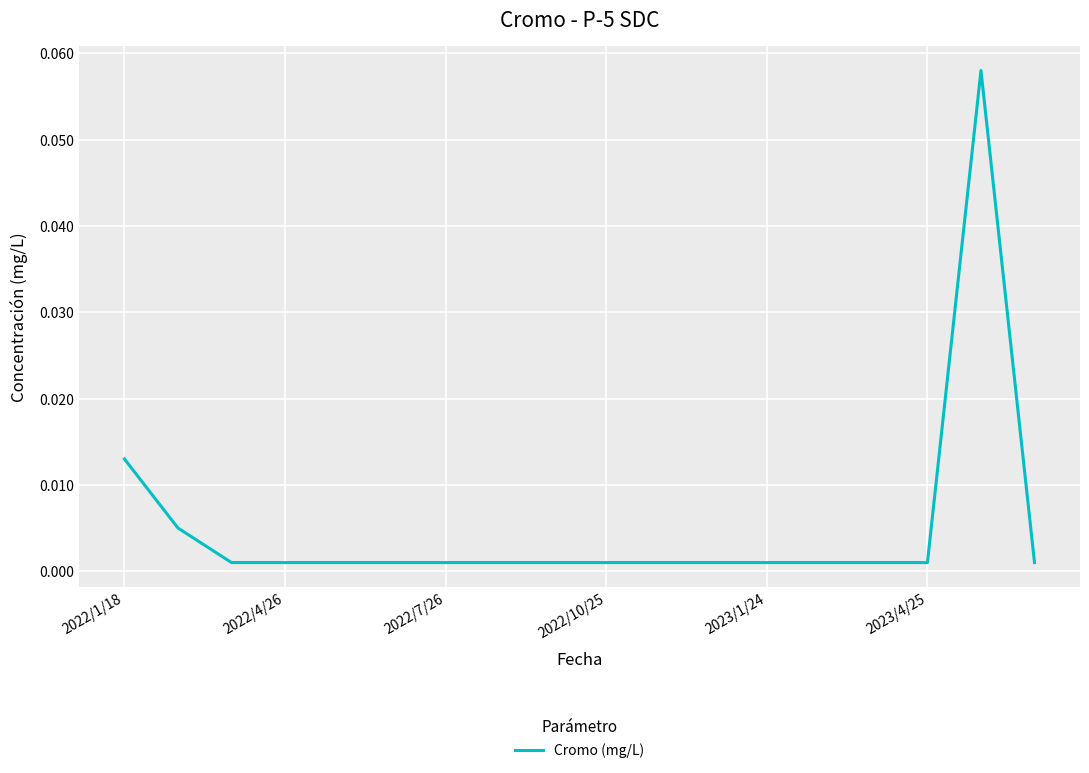

Reading right to left, what are all the values shown in this chart?

0.0	0.1	0.0	0.0	0.0	0.0	0.0	0.0	0.0	0.0	0.0	0.0	0.0	0.0	0.0	0.0	0.0	0.0